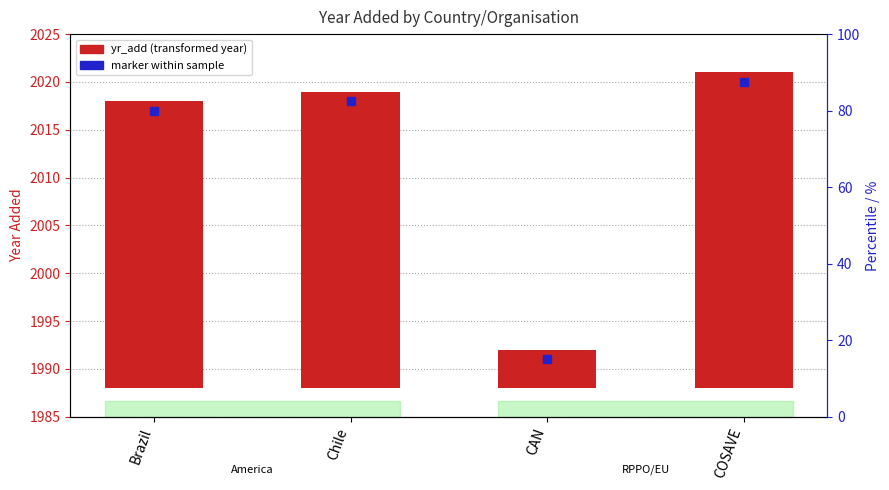

Which label corresponds to the largest value in the chart?

COSAVE